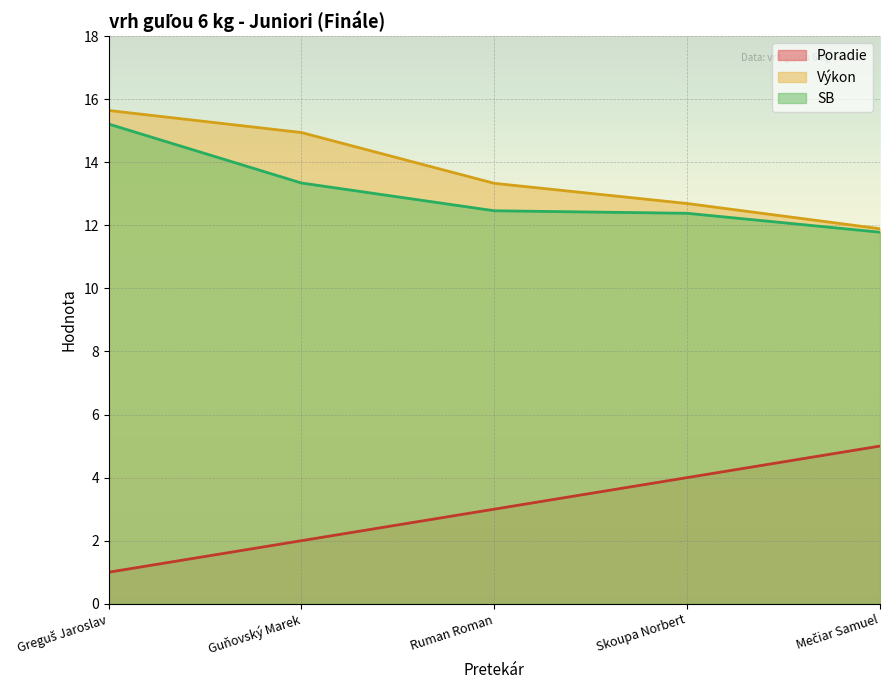

How many lines are shown in the chart?

3